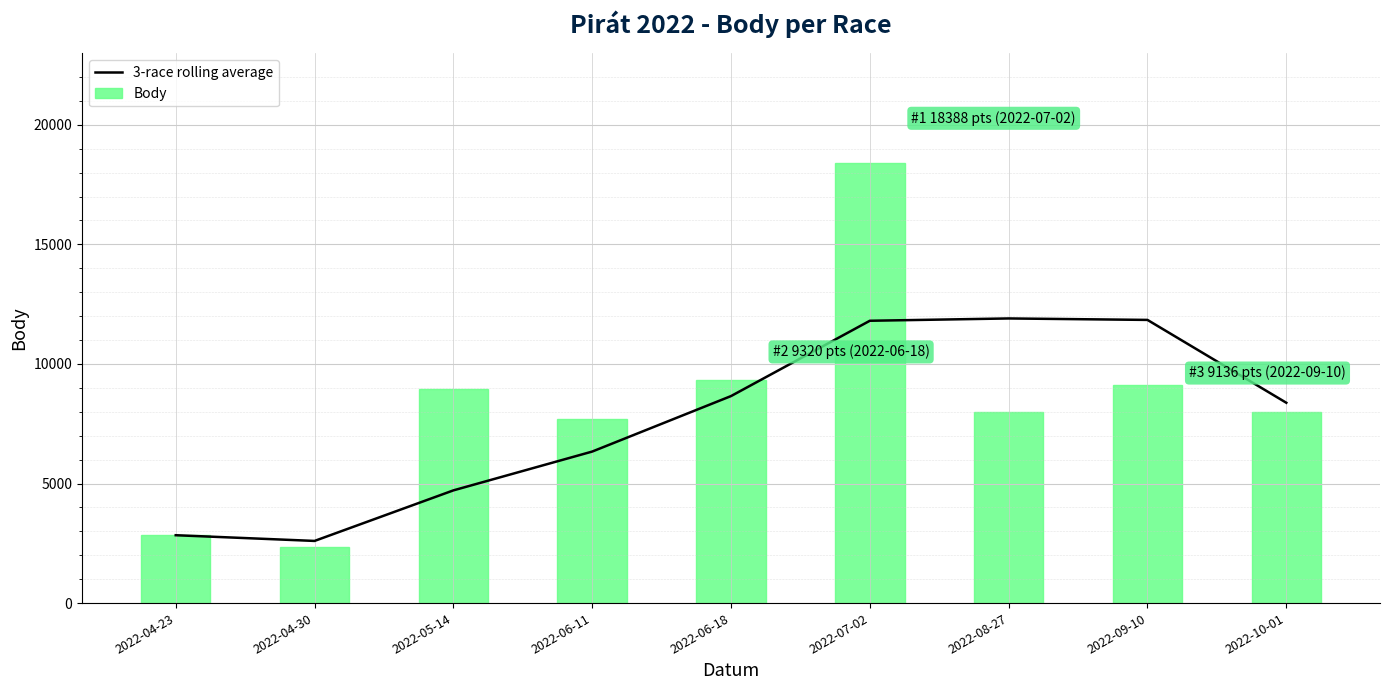

What position from the left is 2022-05-14?

3